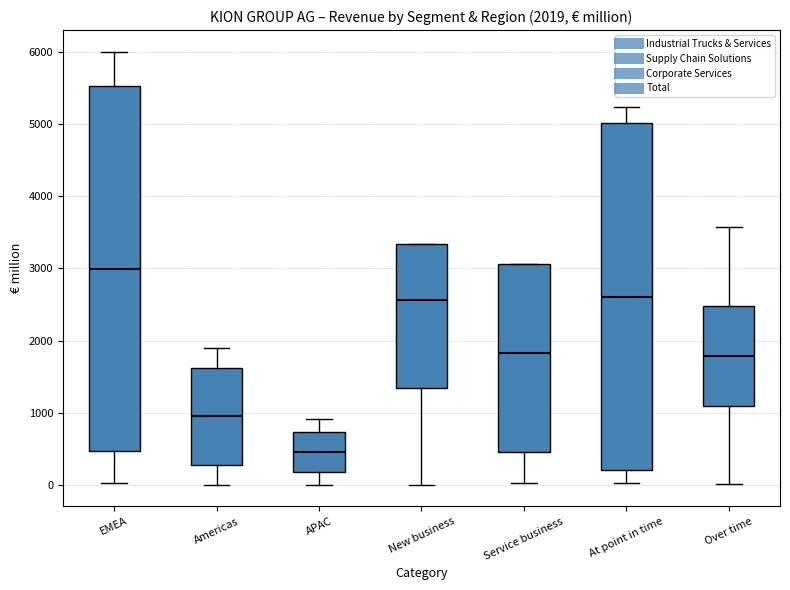

Which box has the lowest median line?

APAC